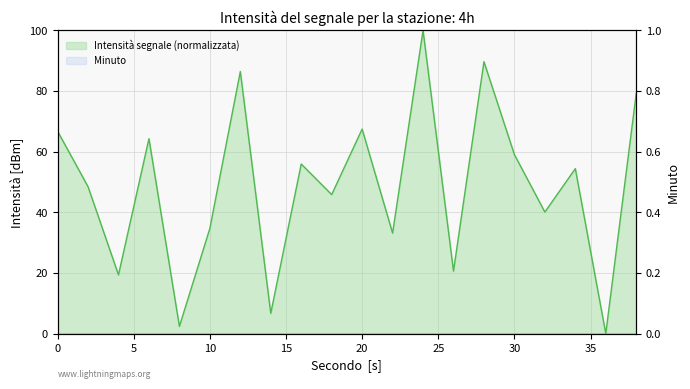

Reading right to left, extract all data points from this chart.

38=79.2	36=0.0	34=54.4	32=40.1	30=59.0	28=89.7	26=20.6	24=100.0	22=33.2	20=67.5	18=45.9	16=55.9	14=6.7	12=86.4	10=34.7	8=2.4	6=64.3	4=19.4	2=48.5	0=66.8